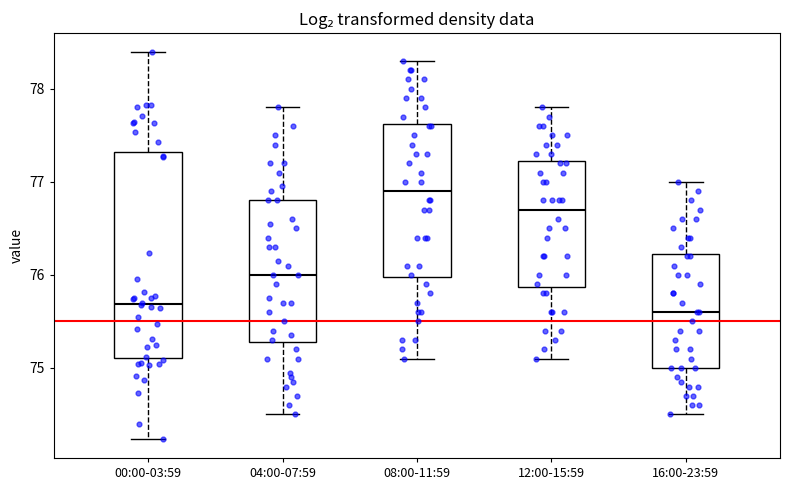

Comparing the boxes themselves (not the whiskers), which one is the tallest?

00:00-03:59